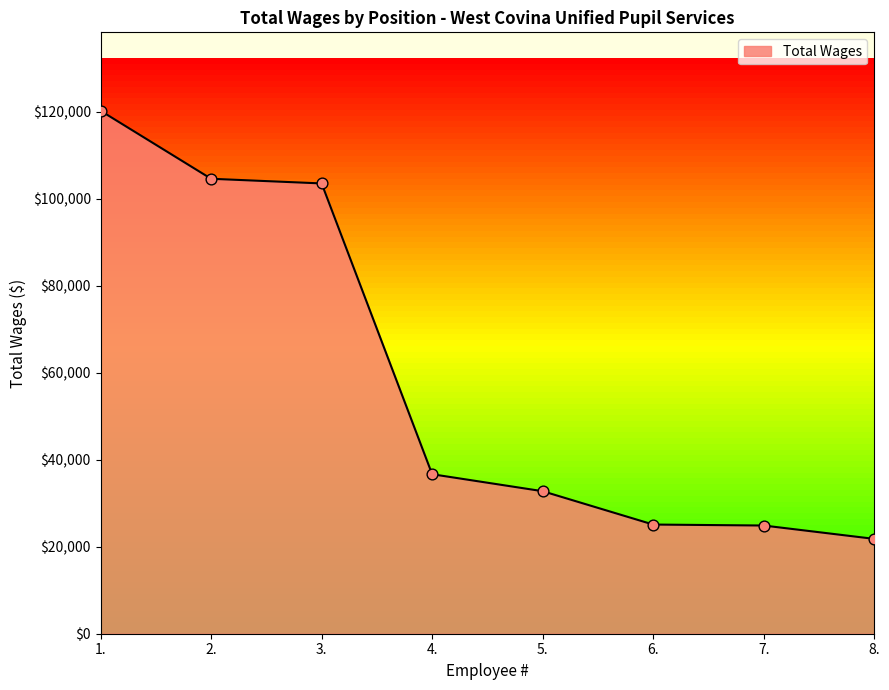

What is the change in value from 7. to 8.?

-3068